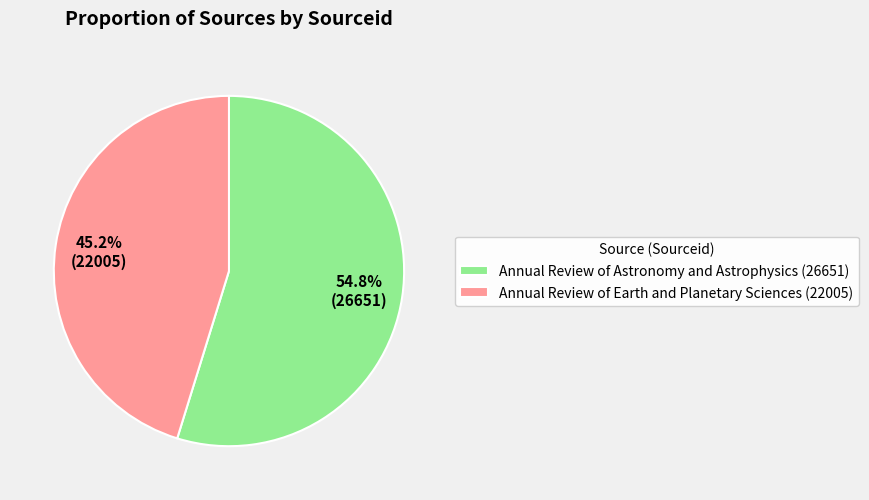

Which slice represents more than half of the pie?

Annual Review of Astronomy and Astrophysics (26651)